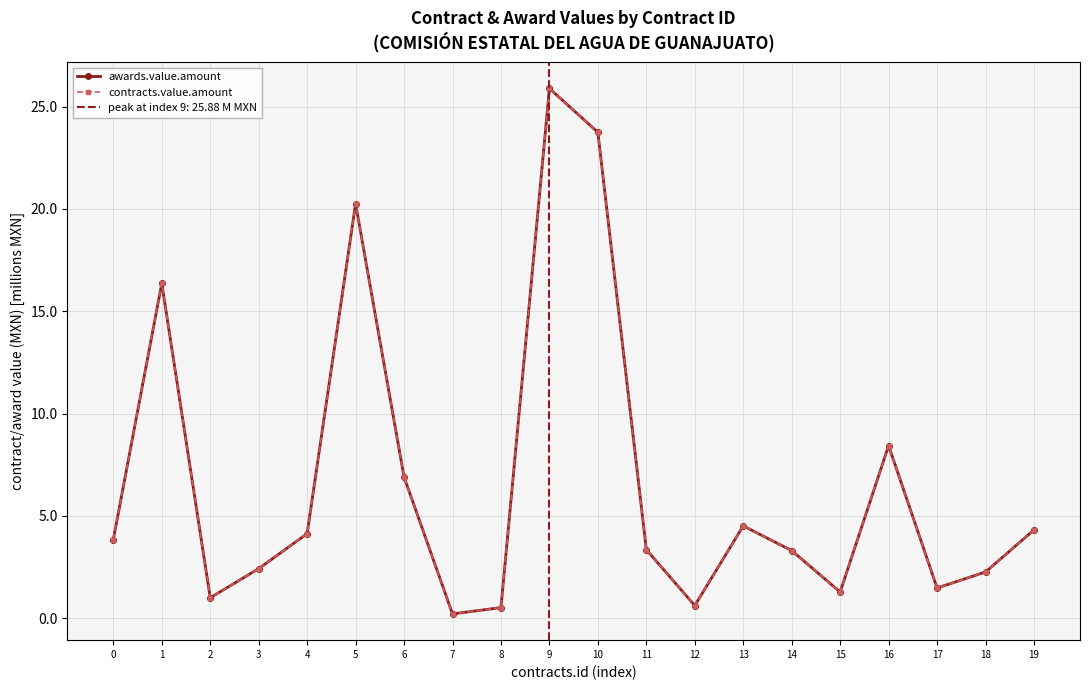

Rank the series at 12 from highest to lowest value.

awards.value.amount, contracts.value.amount